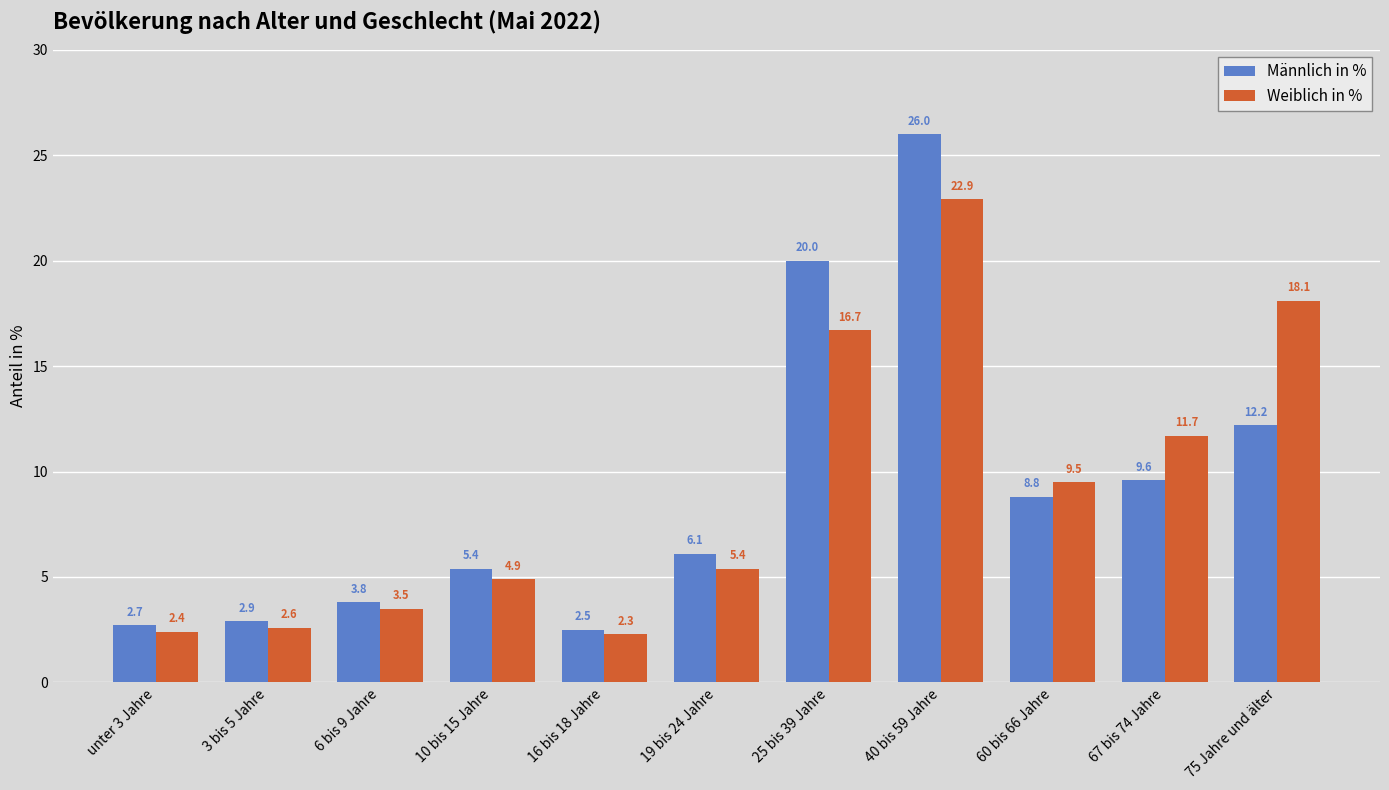

What is the average value of the Männlich in % series?

9.1